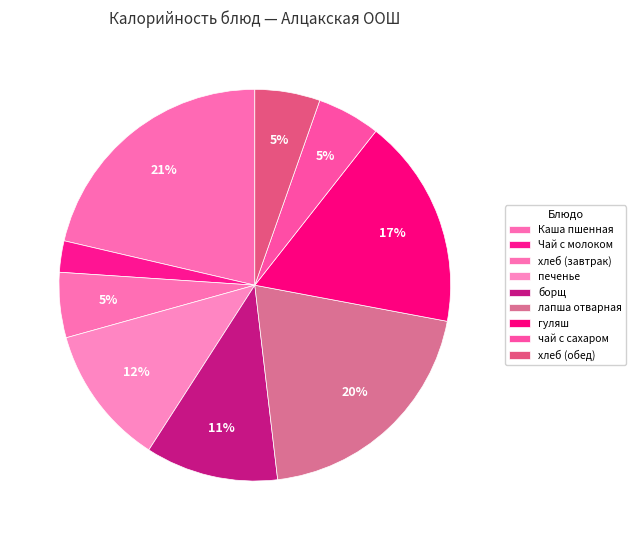

Which has a higher value, хлеб (завтрак) or Каша пшенная?

Каша пшенная